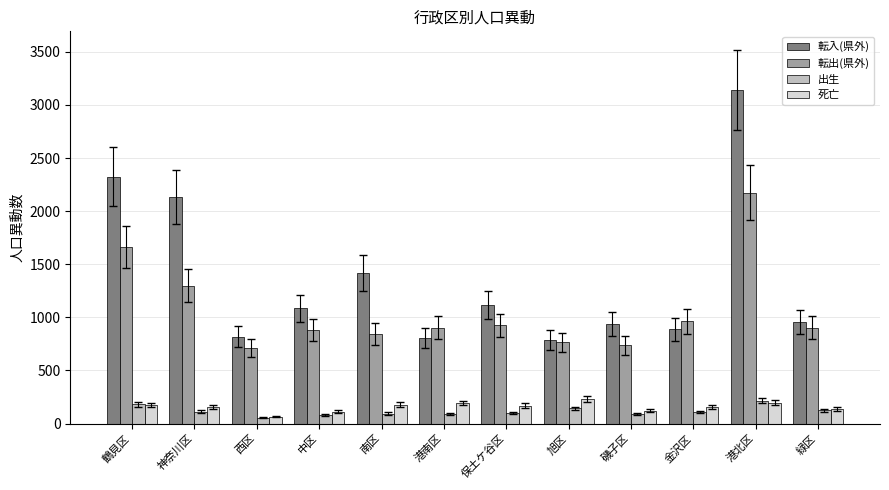

What is the difference between the maximum and second lowest values in the 死亡 series?

121